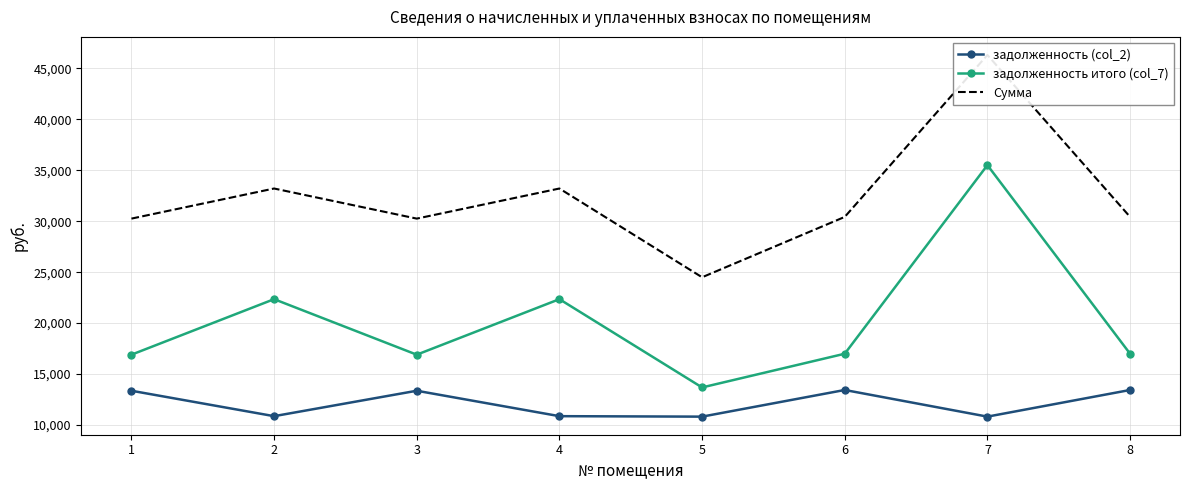

How many interior local peaks does the задолженность итого (col_7) series have?

3